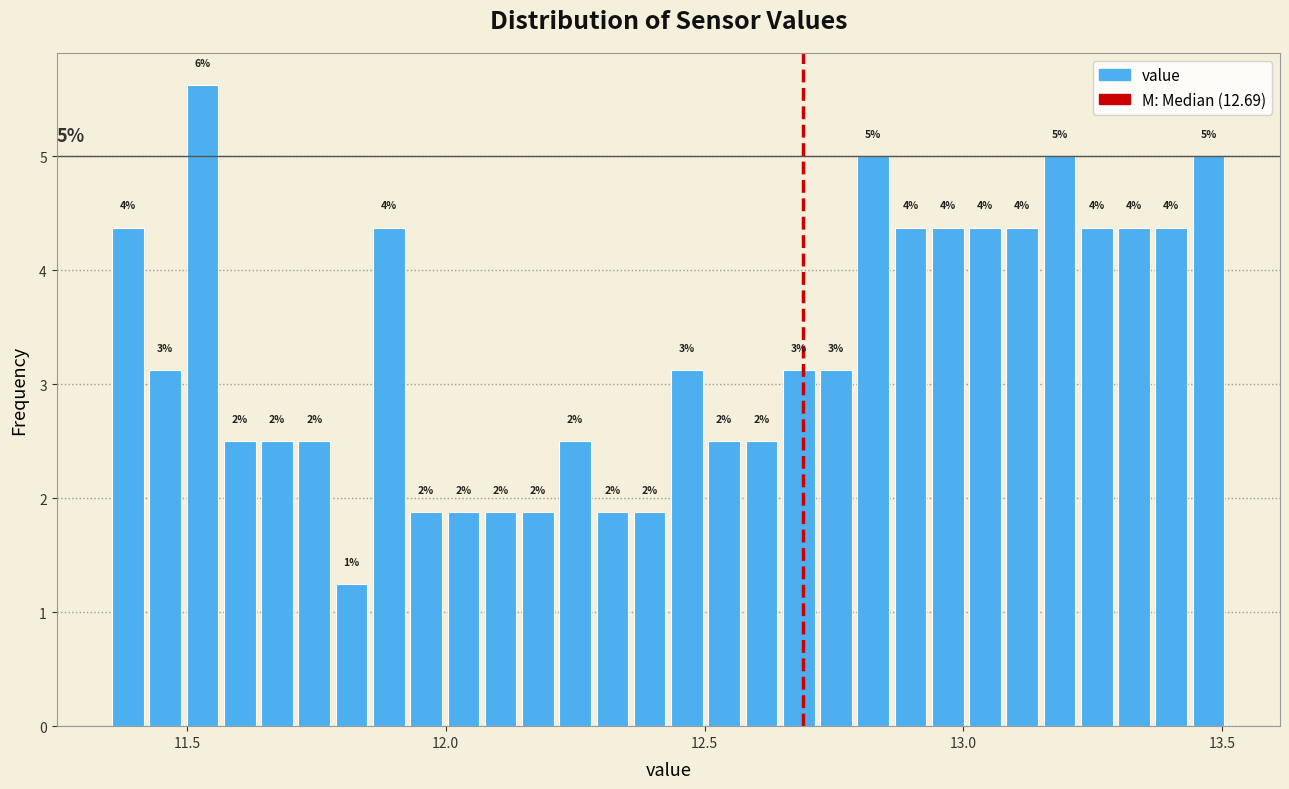

Around what value on the x-axis is the tallest bar? Give the approximate position of its centre, as read against the axis.

11.55